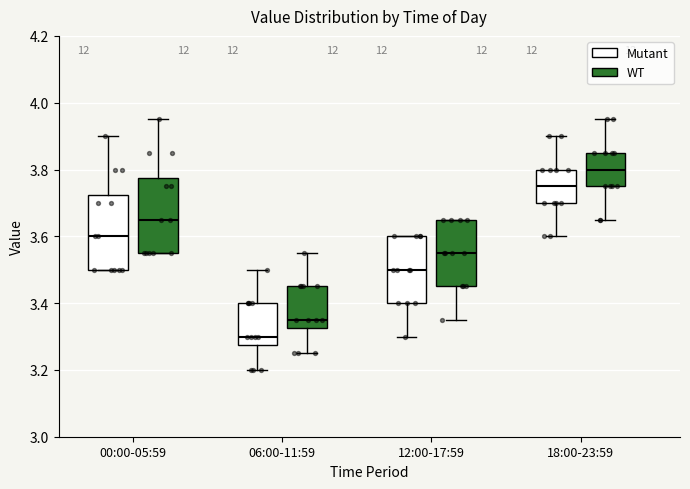

Where does the median line of the box for 18:00-23:59 (Mutant) sit on the y-axis? The values are not printed on the chart, so give them approximately, as read against the axis.

3.76